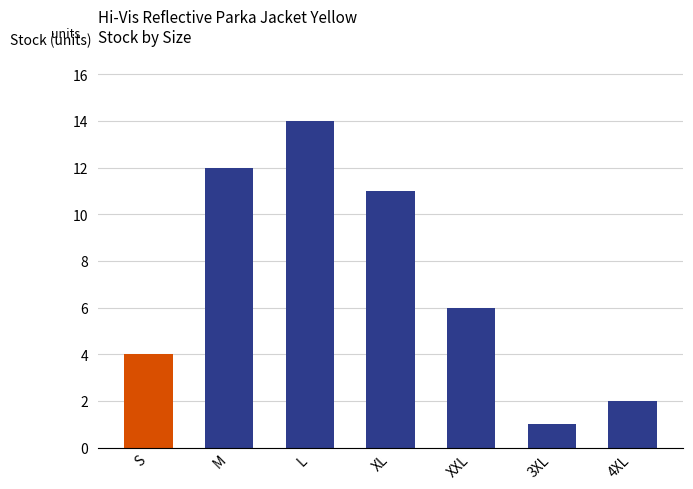

Approximately how many times larger is the value at XXL compared to L?

0.4